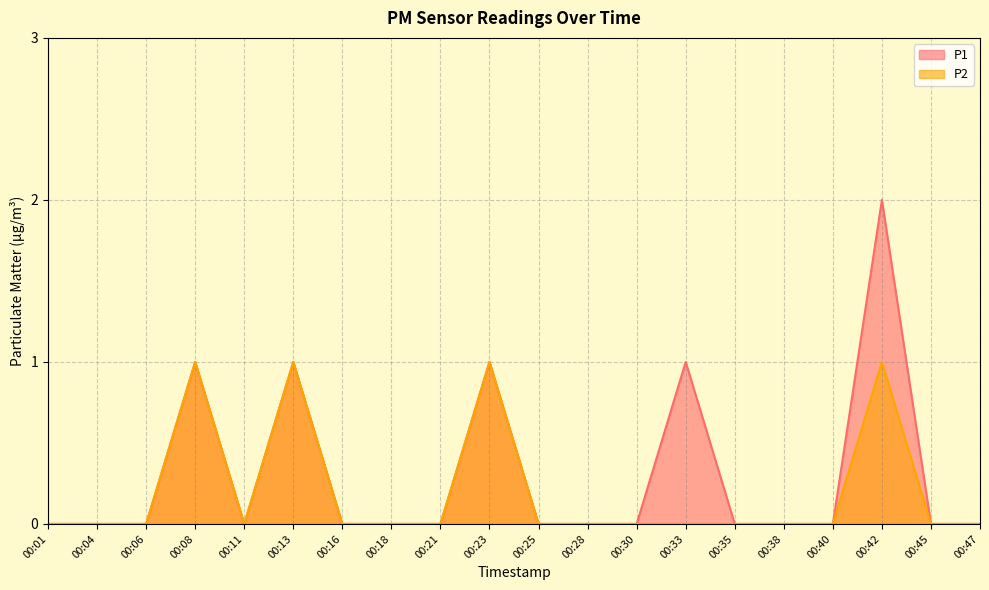

What are all the series names shown in the legend?

P1, P2